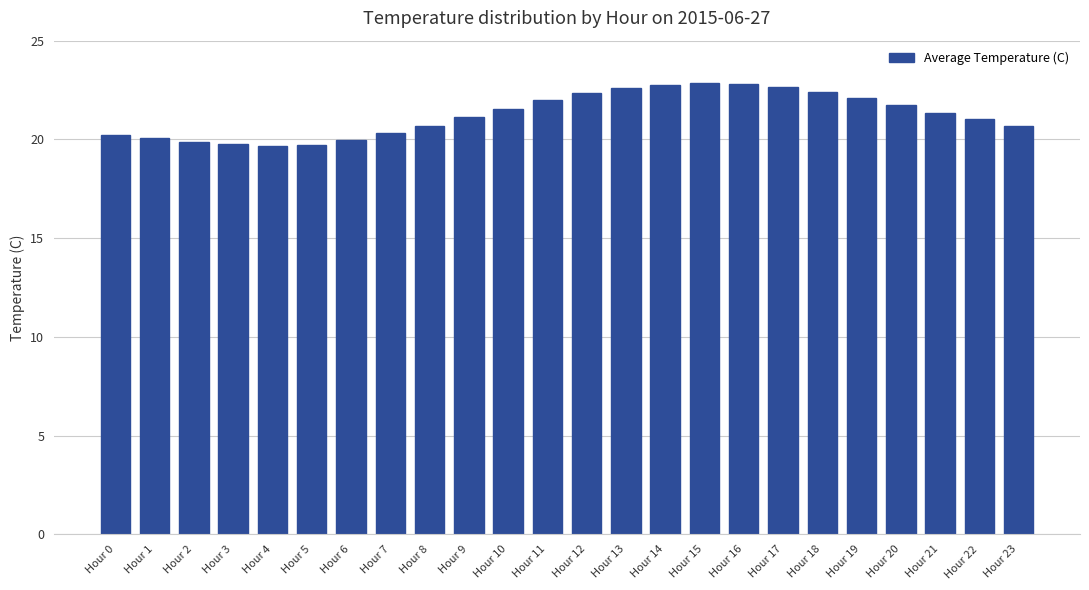

The value at Hour 23 is 20.7. True or false?

True